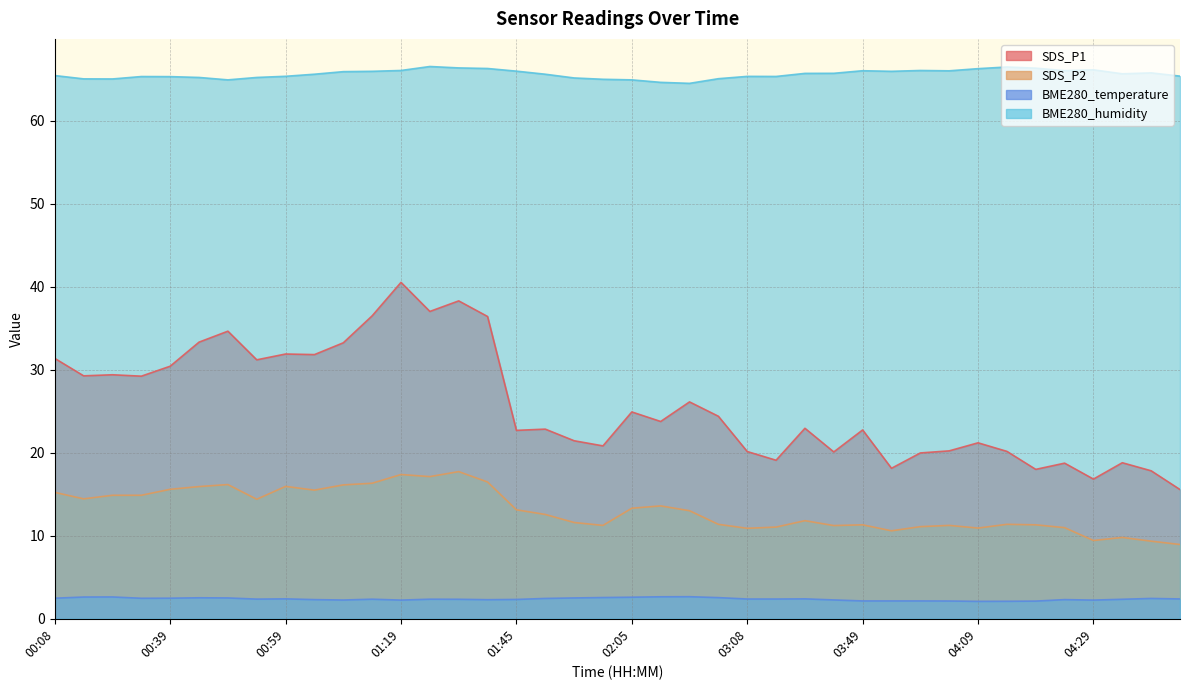

Between 04:24 and 01:04, which is larger?

01:04